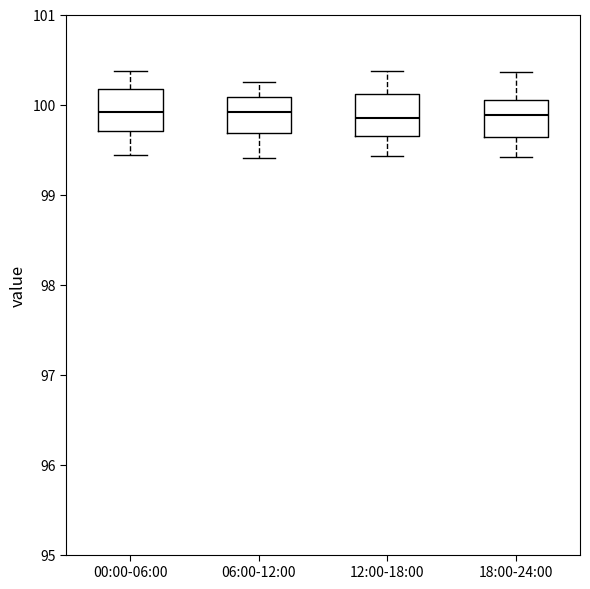

Where does the upper whisker of the box for 12:00-18:00 end on the y-axis? The values are not printed on the chart, so give them approximately, as read against the axis.

100.4